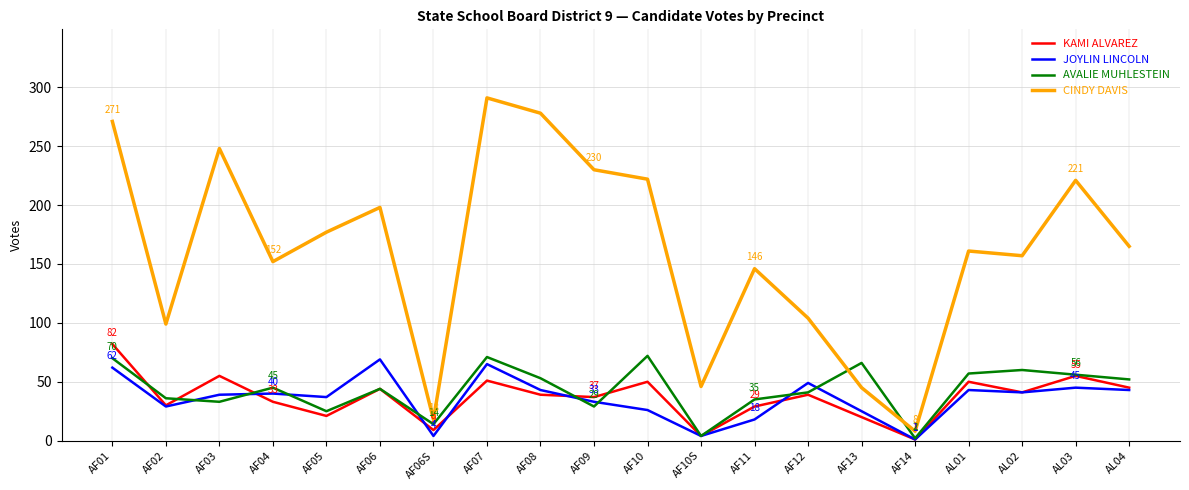

What is the total value across all series at AF14?

12